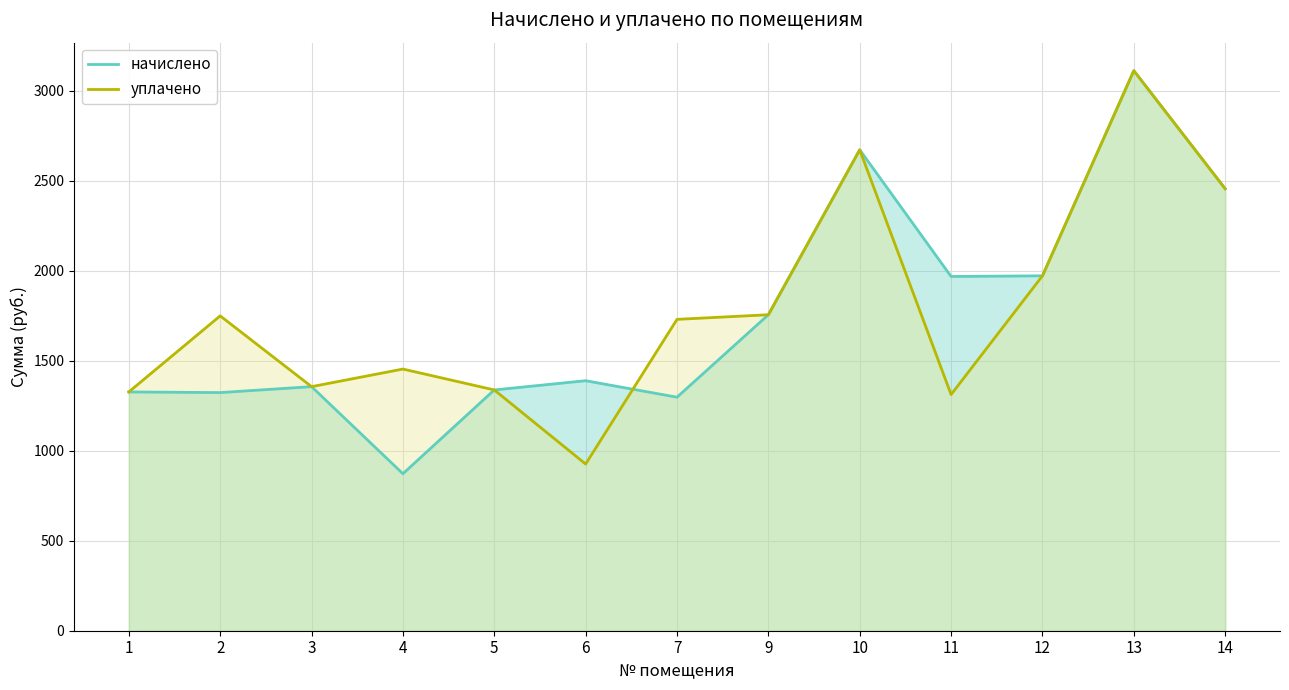

What is the difference between the second highest and second lowest values in the уплачено series?

1360.1